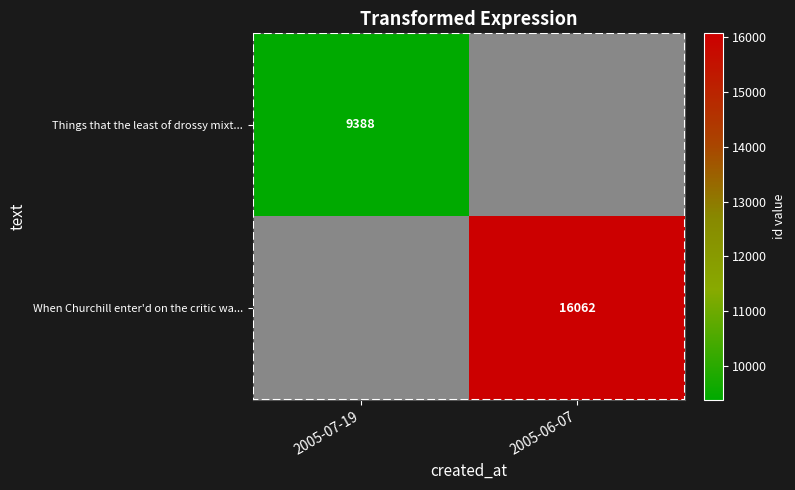

The value of Things that the least of drossy mixt... at 2005-07-19 is 3170. True or false?

False